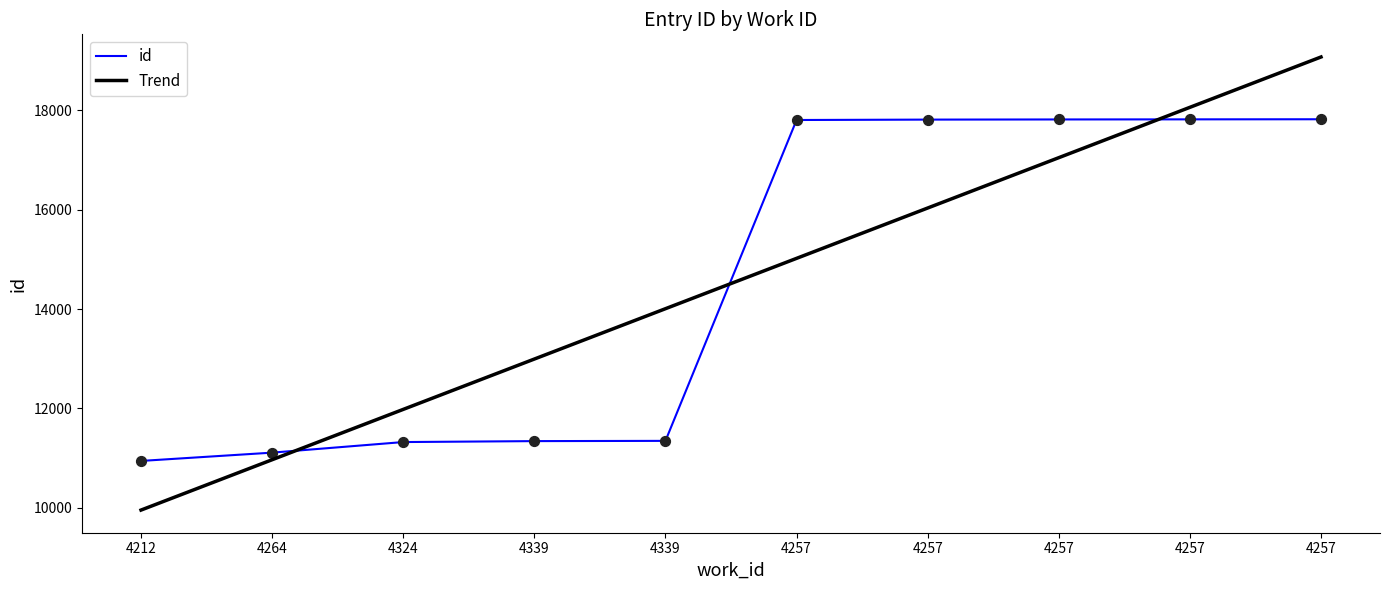

Is this an area chart (filled region under the line)?

No